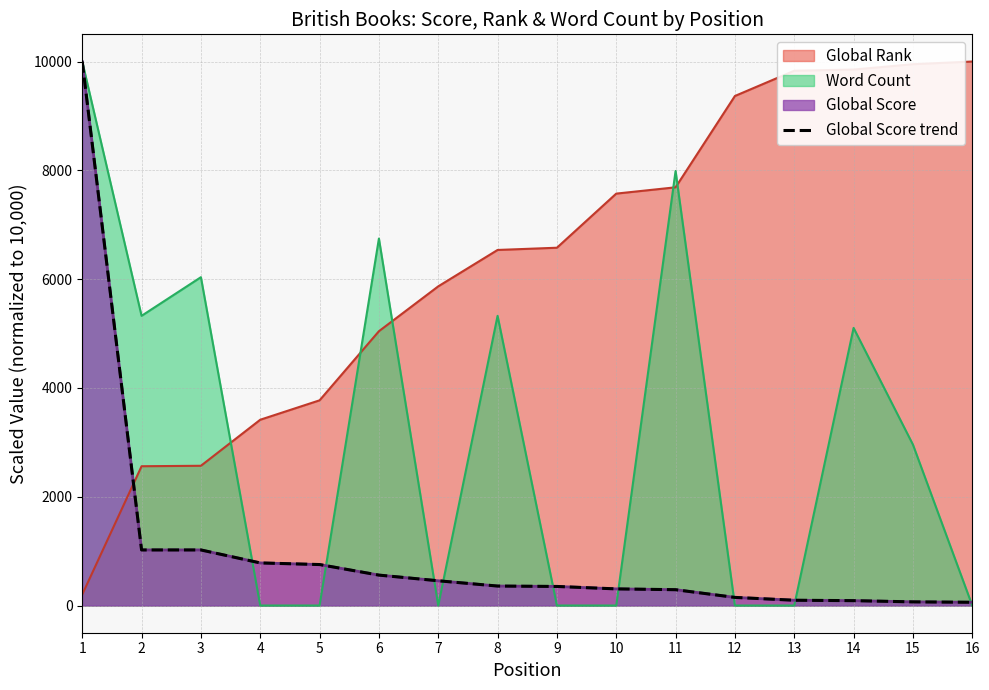

The chart shows a value of 6424.5 at 1. True or false?

False